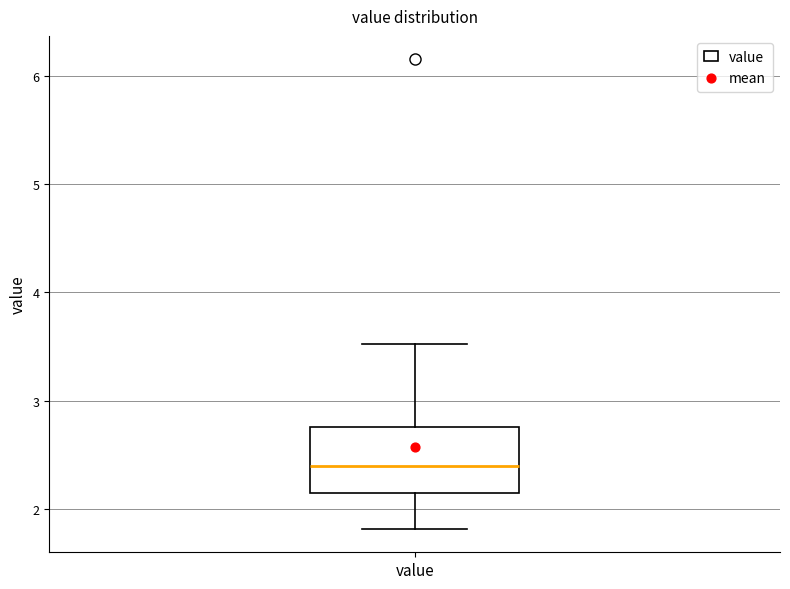

Transcribe this box plot: give where the median line is, the range the box spans, and where the two whiskers end, as read against the y-axis. The values are not printed on the chart, so give them approximately, as read against the axis.

median 2.4, box 2.2 to 2.8, whiskers 1.8 to 3.5